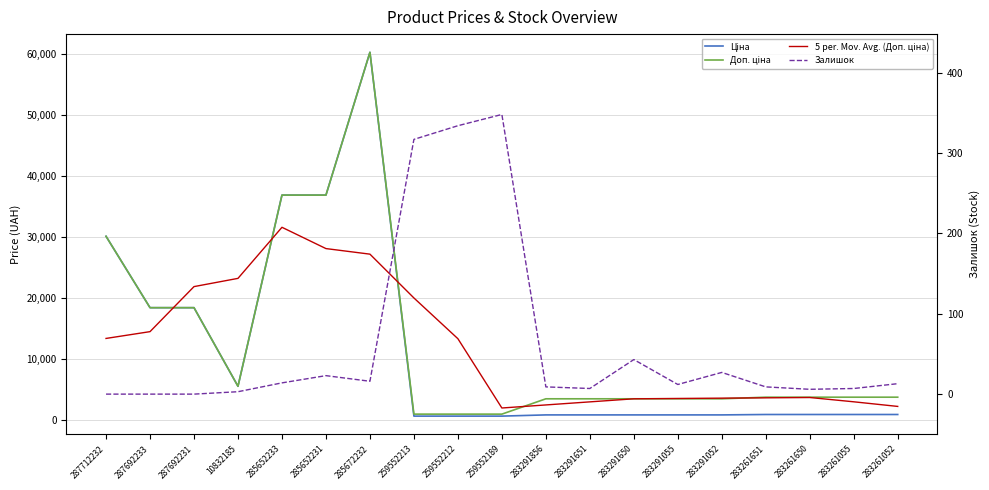

What is the average value of the Ціна series?

11400.0